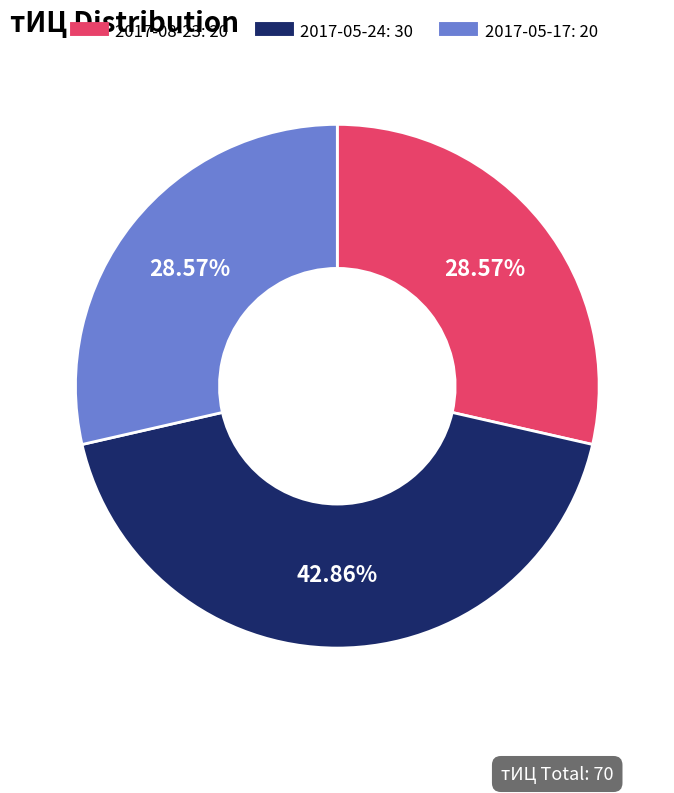

Approximately how many times larger is the value at 2017-05-17 compared to 2017-05-24?

0.7